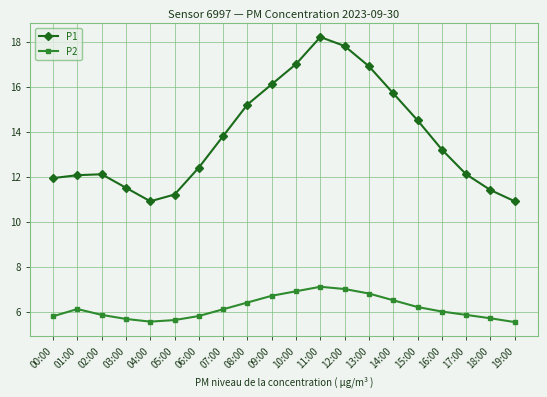

True or false: P2 has a value of 7.1 at 11:00.

True